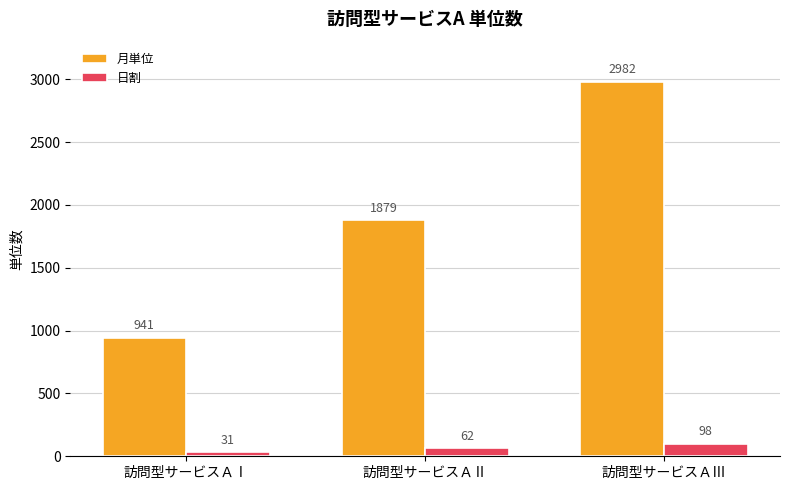

Which series has the widest spread of values?

月単位